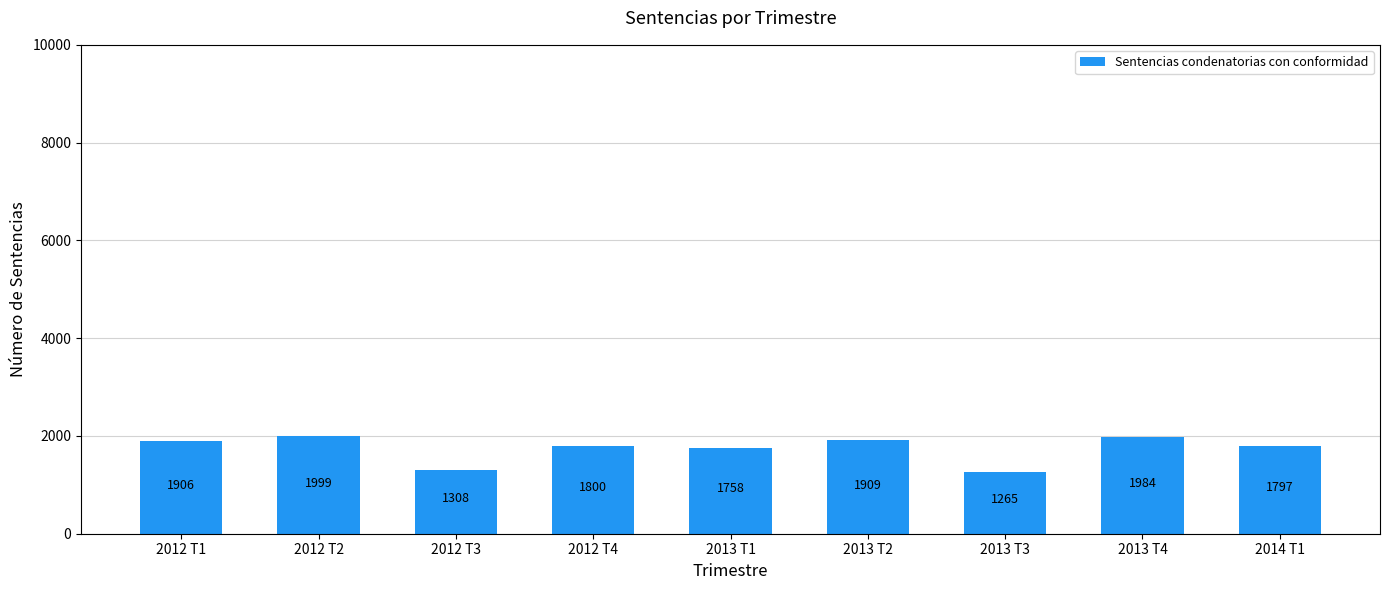

Where is the data nearest to the value 1632?

2013 T1